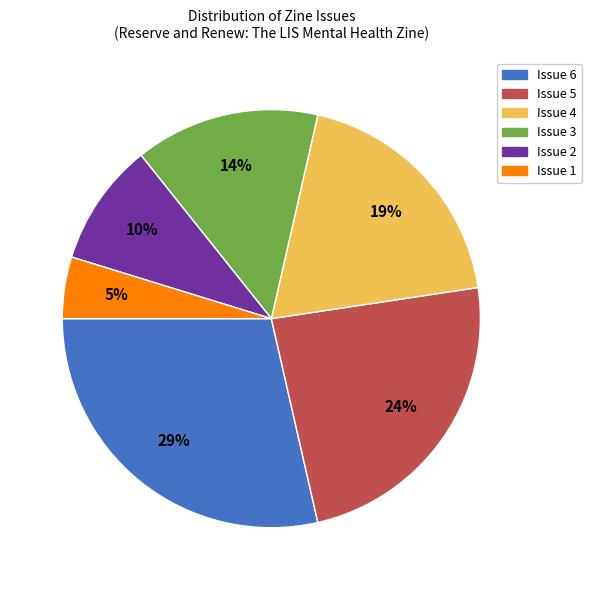

Count the number of slices in the pie.

6